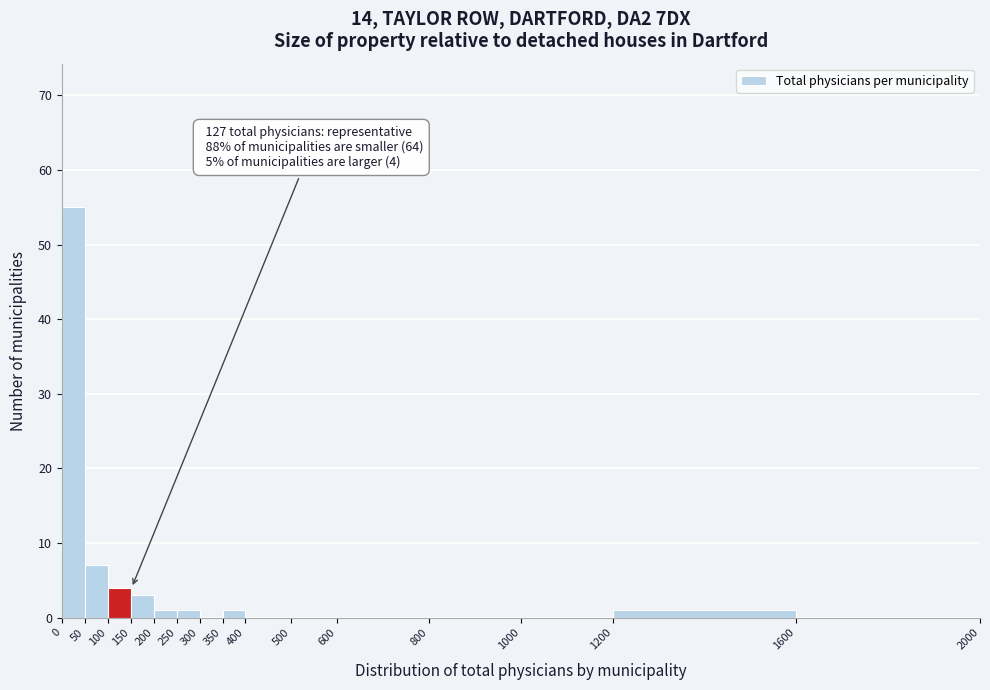

Over which range of the x-axis is the bar tallest?

0 to 50